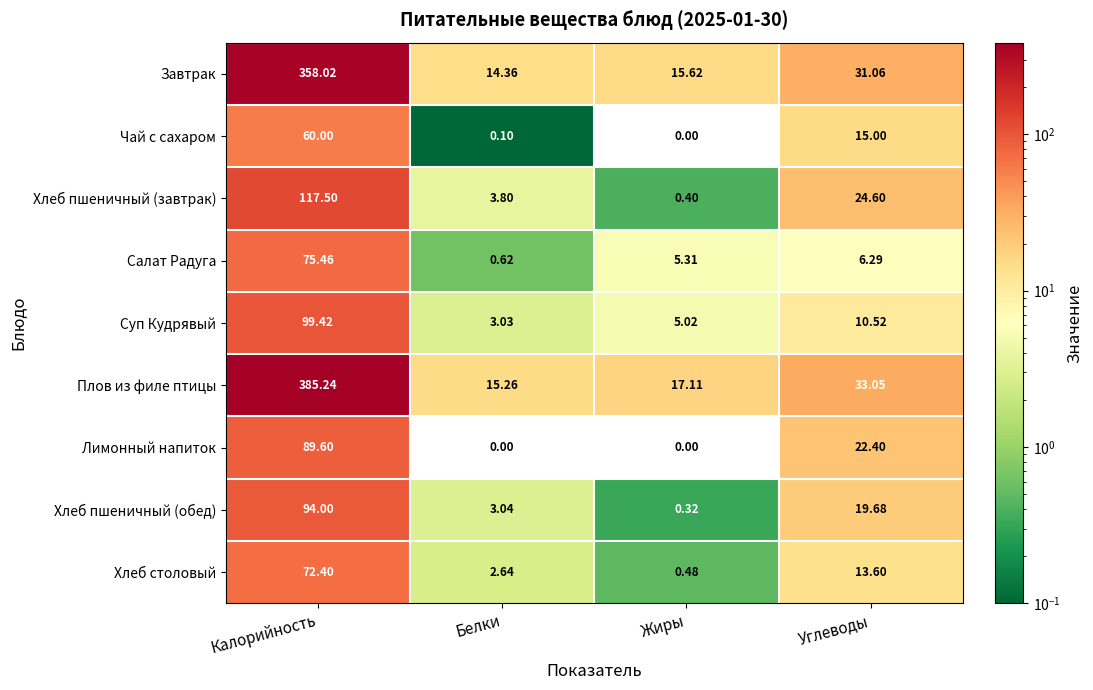

Rank the series at Белки from highest to lowest value.

Плов из филе птицы, Завтрак, Хлеб пшеничный (завтрак), Хлеб пшеничный (обед), Суп Кудрявый, Хлеб столовый, Салат Радуга, Чай с сахаром, Лимонный напиток